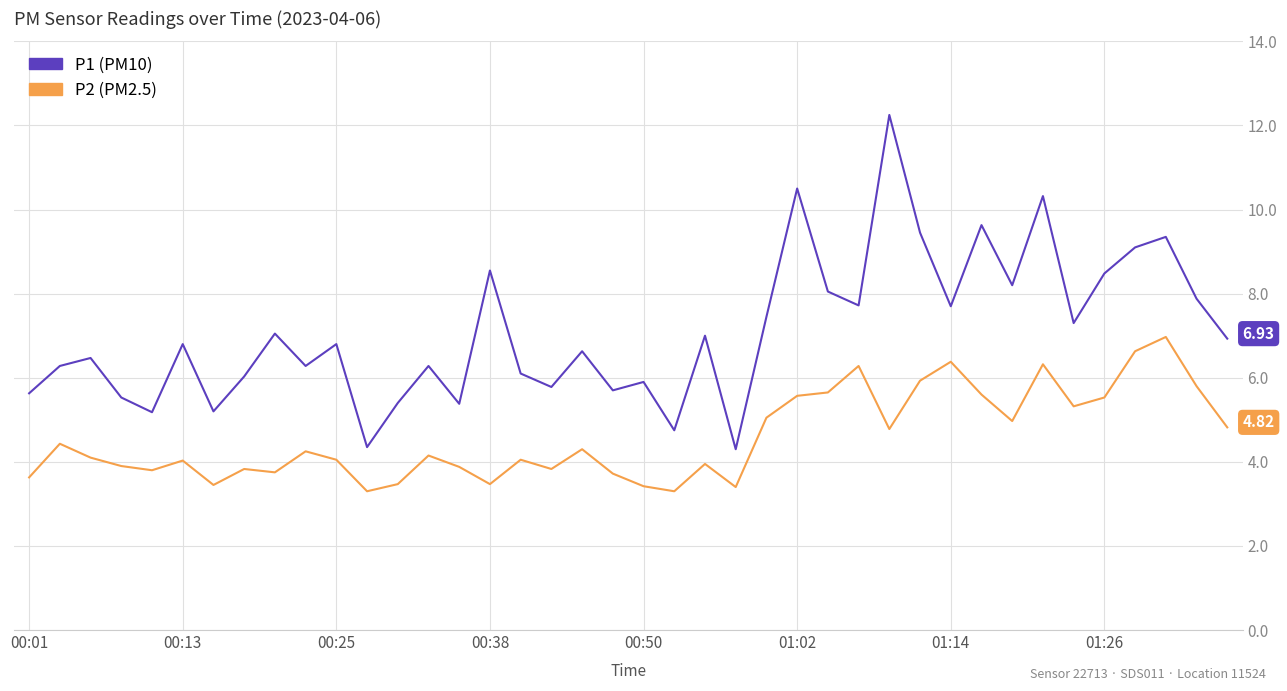

What is the sum of all P1 (PM10) values?

283.7